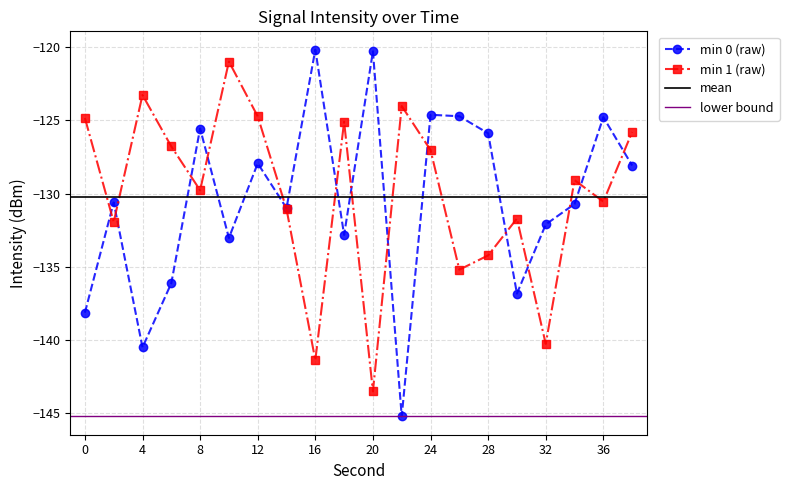

Where does the data first go above -130?

8